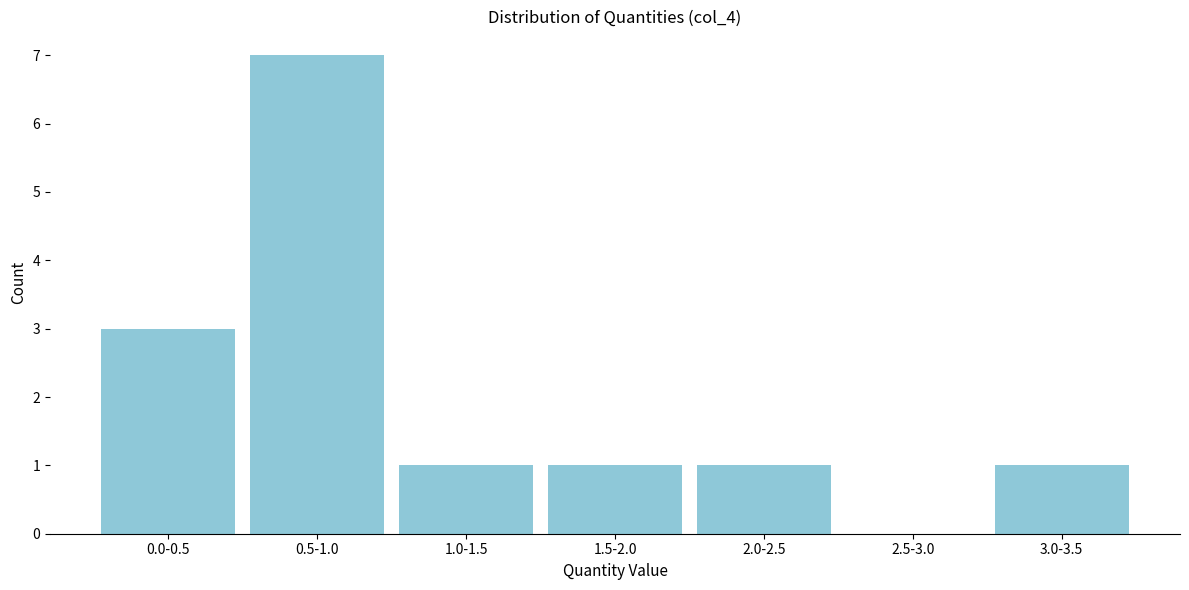

Reading right to left, transcribe all the data shown in this chart.

3.0-3.5=1	2.5-3.0=0	2.0-2.5=1	1.5-2.0=1	1.0-1.5=1	0.5-1.0=7	0.0-0.5=3